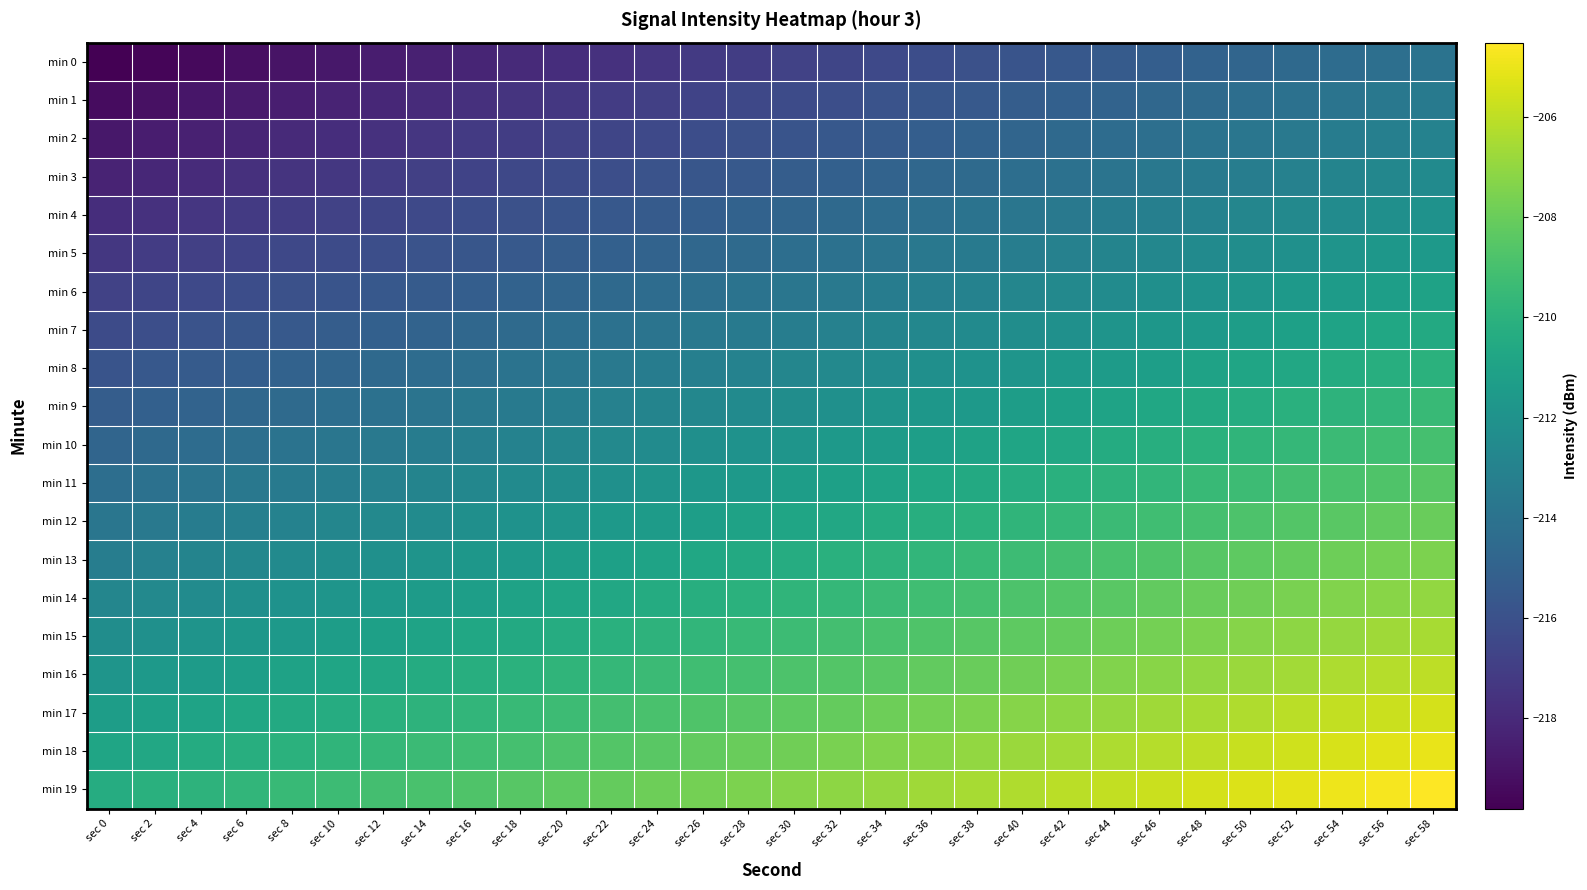

Which label corresponds to the smallest value in the chart?

sec 0